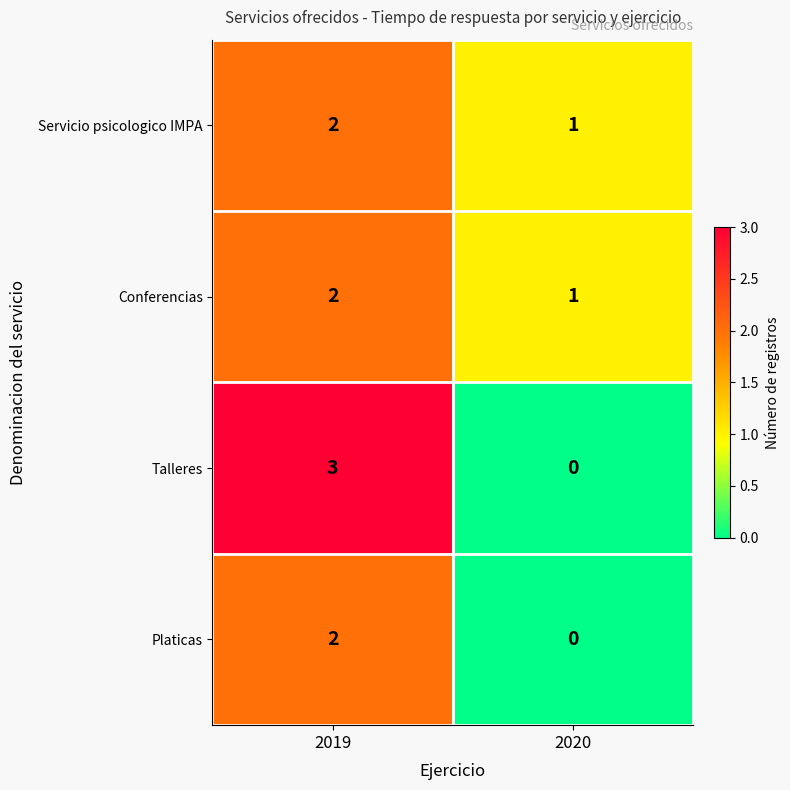

What is the sum of all Servicio psicologico IMPA values?

3